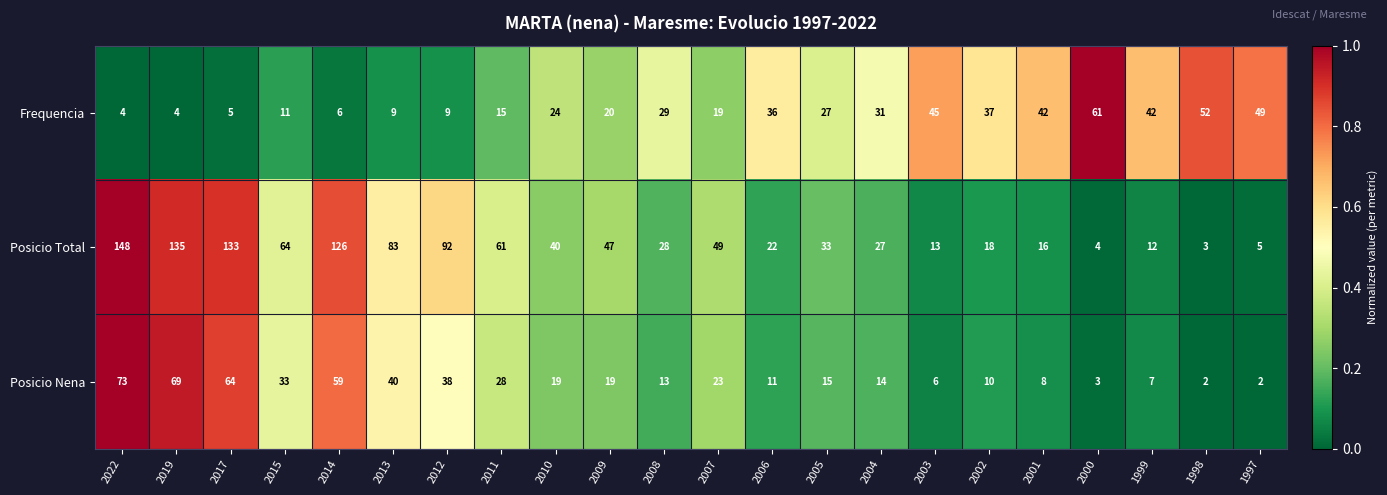

What is the total value across all series at 2008?

70